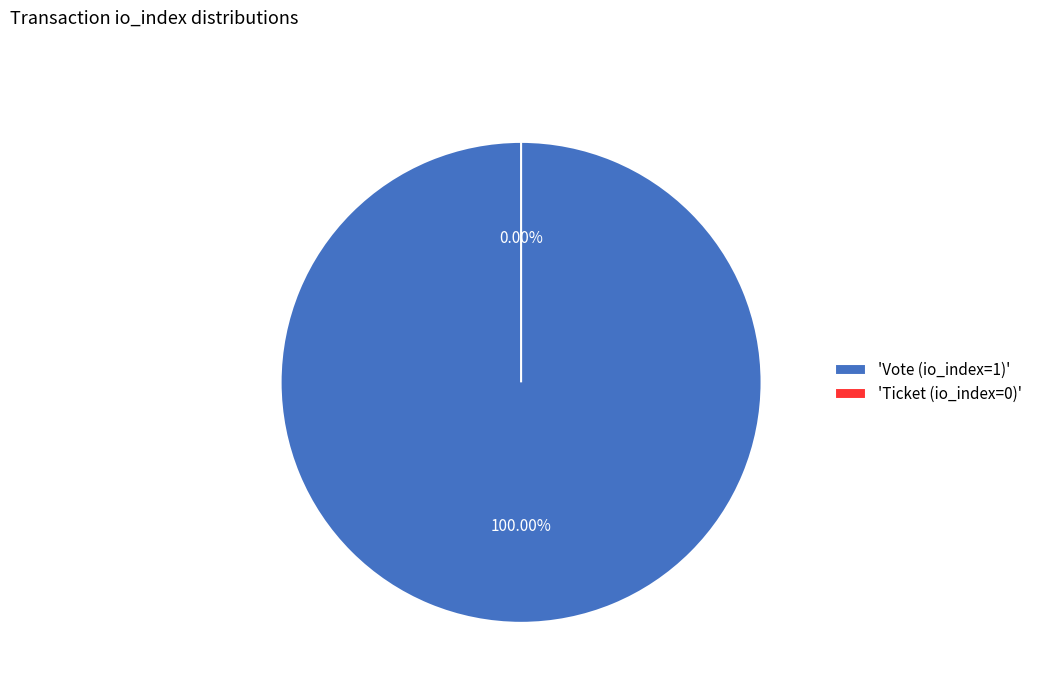

Which slice is the smallest?

Ticket (io_index=0)